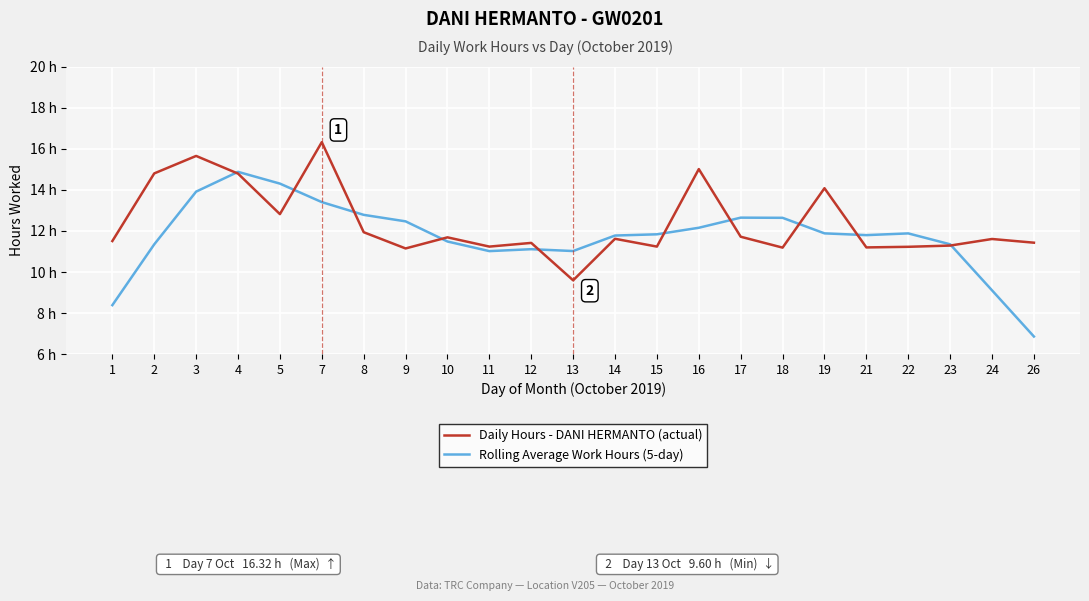

After their last crossing, which series has the higher values: Daily Hours - DANI HERMANTO (actual) or Rolling Average Work Hours (5-day)?

Daily Hours - DANI HERMANTO (actual)